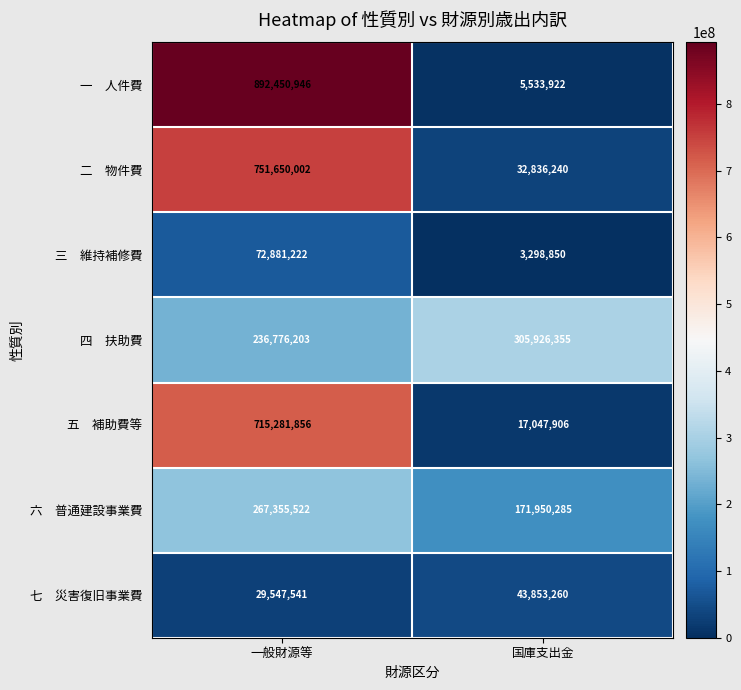

At which category is the sum across all series the highest?

一般財源等